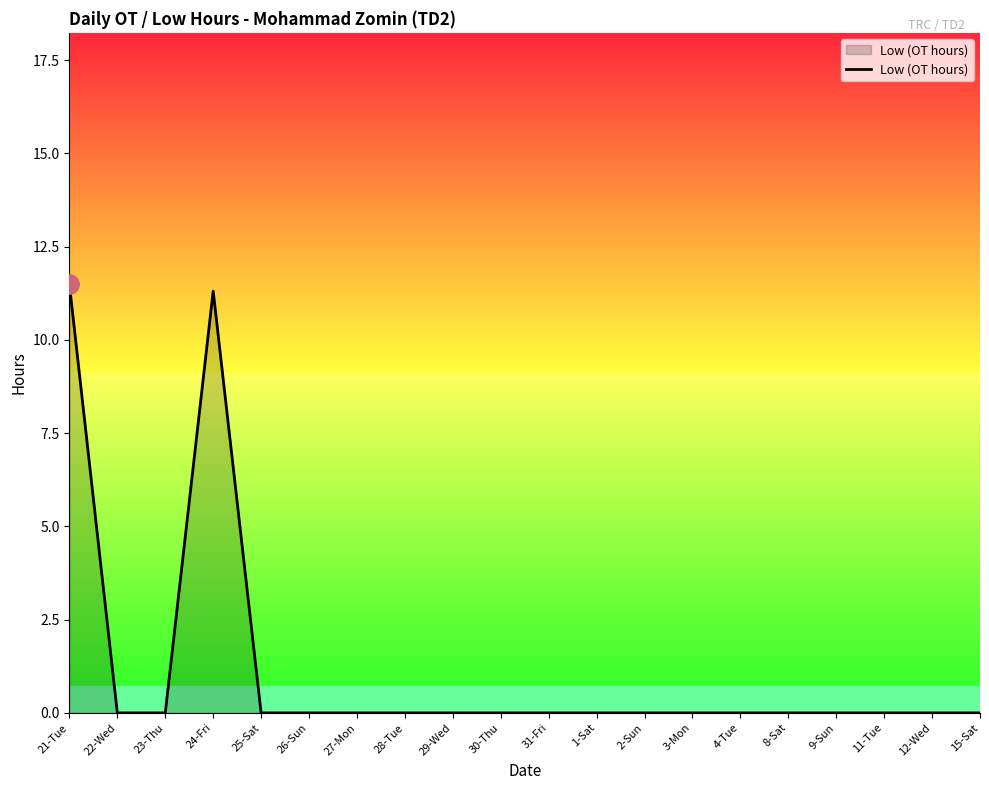

Reading right to left, list all the values displayed in this chart.

0.0	0.0	0.0	0.0	0.0	0.0	0.0	0.0	0.0	0.0	0.0	0.0	0.0	0.0	0.0	0.0	11.3	0.0	0.0	11.5